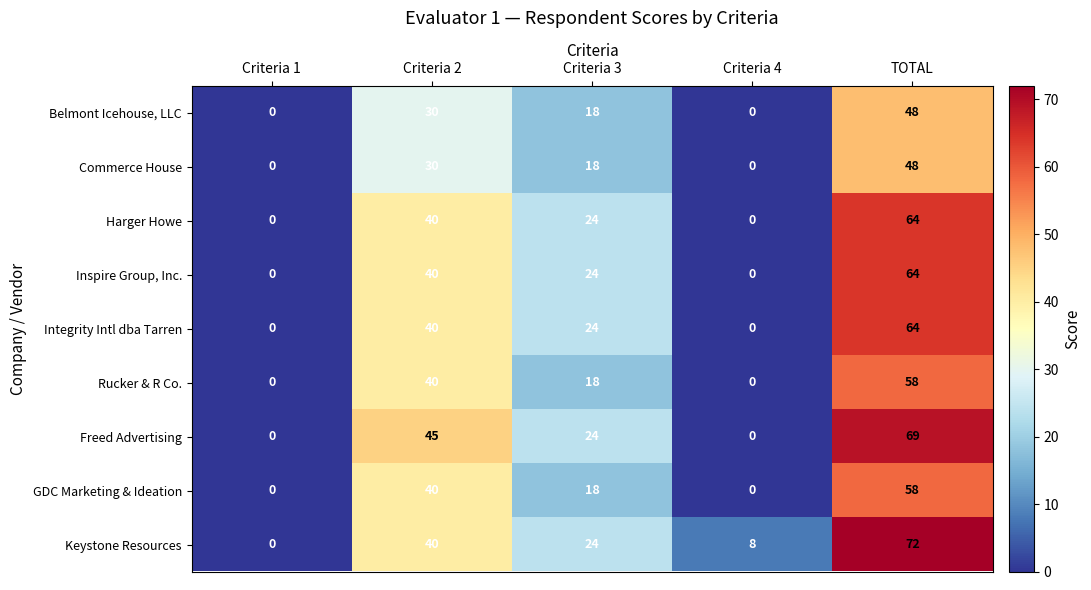

At which category is the sum across all series the highest?

TOTAL